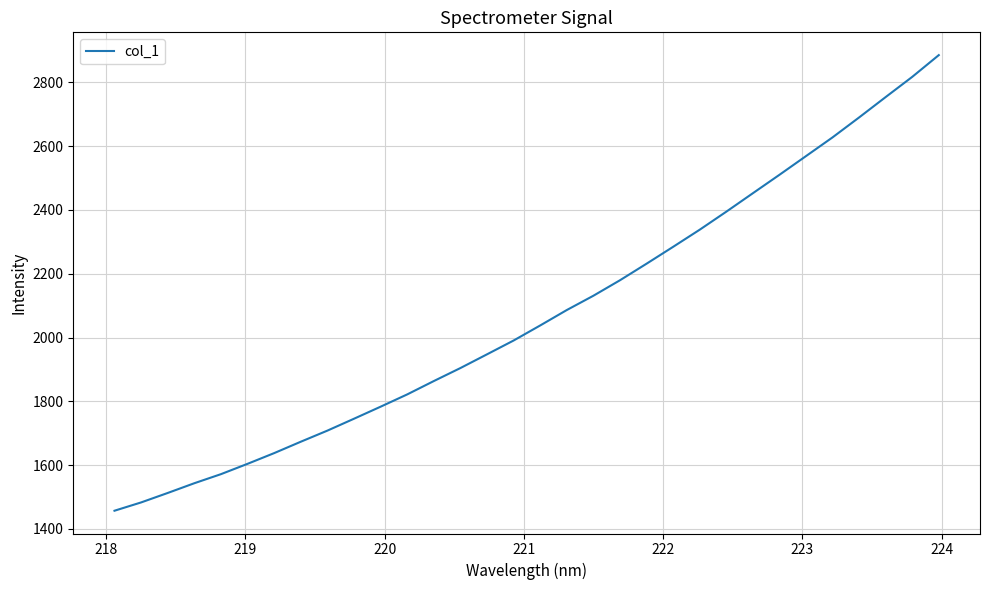

What is the difference between the maximum and minimum values?

1428.1